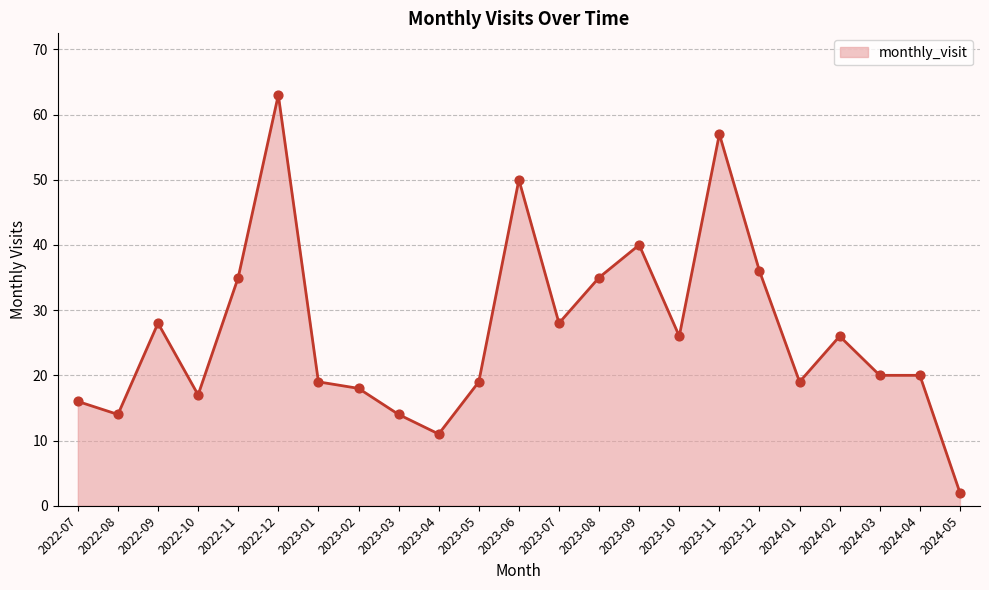

Which has a higher value, 2024-05 or 2022-10?

2022-10